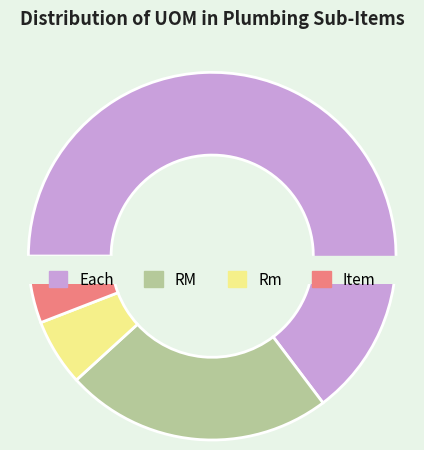

What is the largest slice in the pie chart?

Each